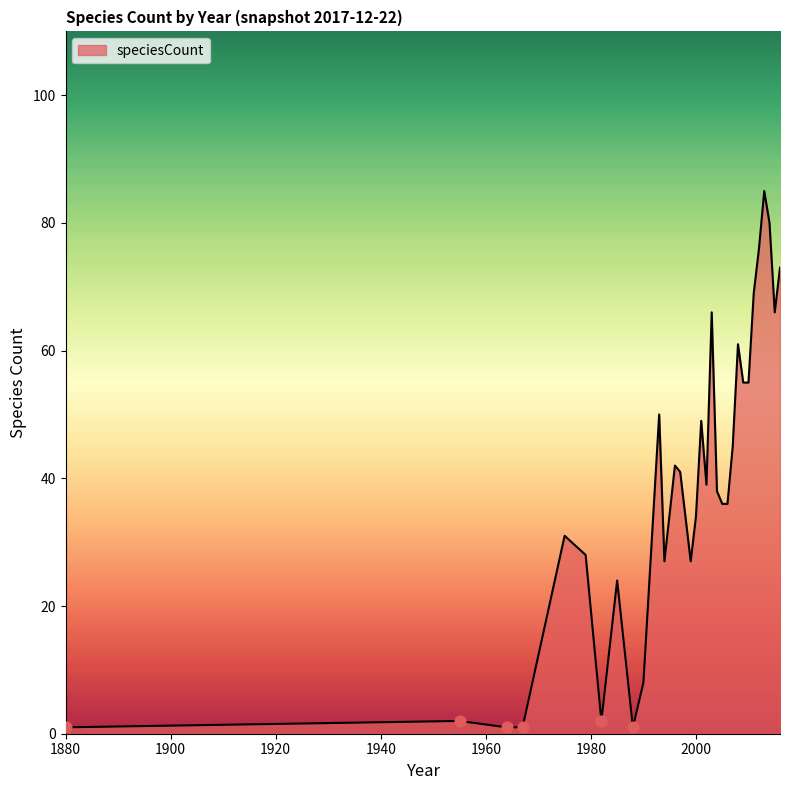

What is the greatest value displayed?

85